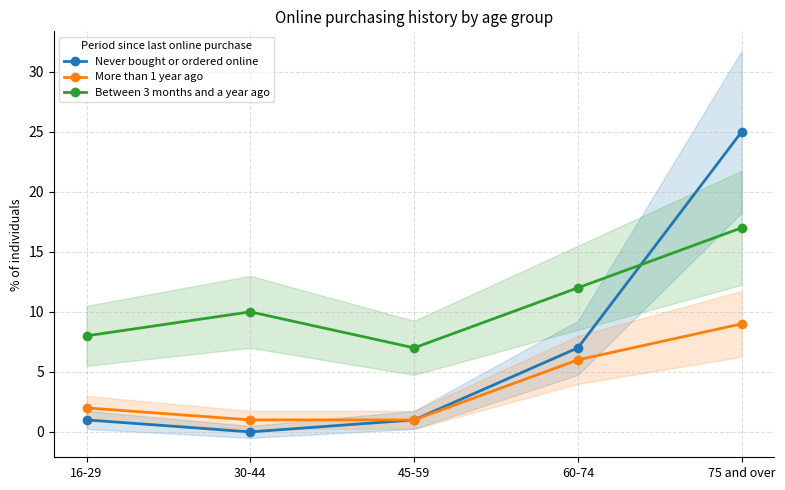

At 16-29, list the series in order from smallest to largest.

Never bought or ordered online, More than 1 year ago, Between 3 months and a year ago